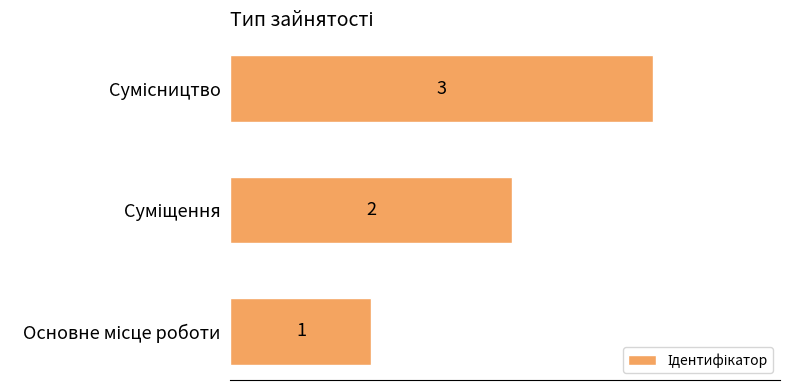

Count the values in the range 1 to 3.

3